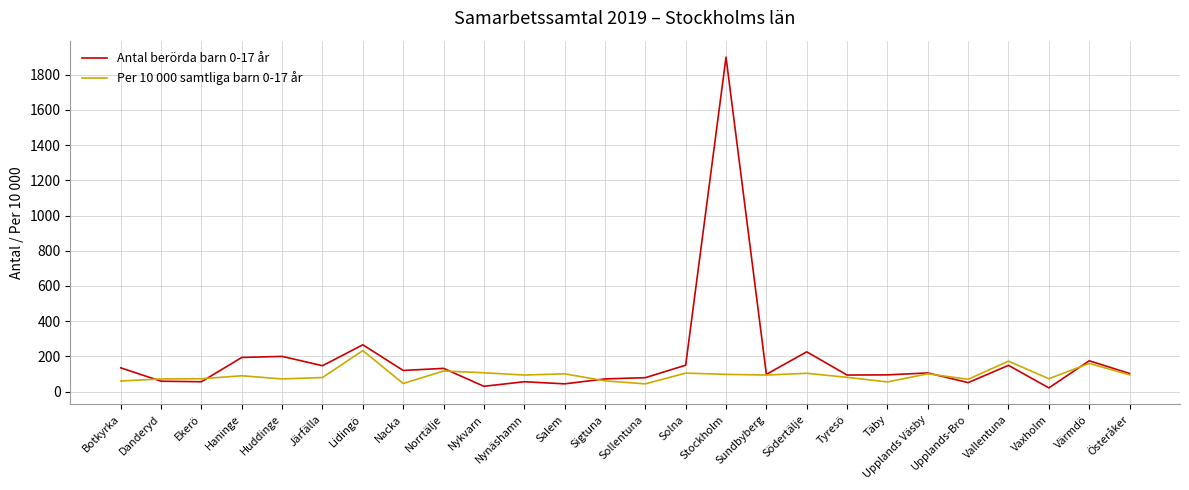

What is the greatest value displayed?

1900